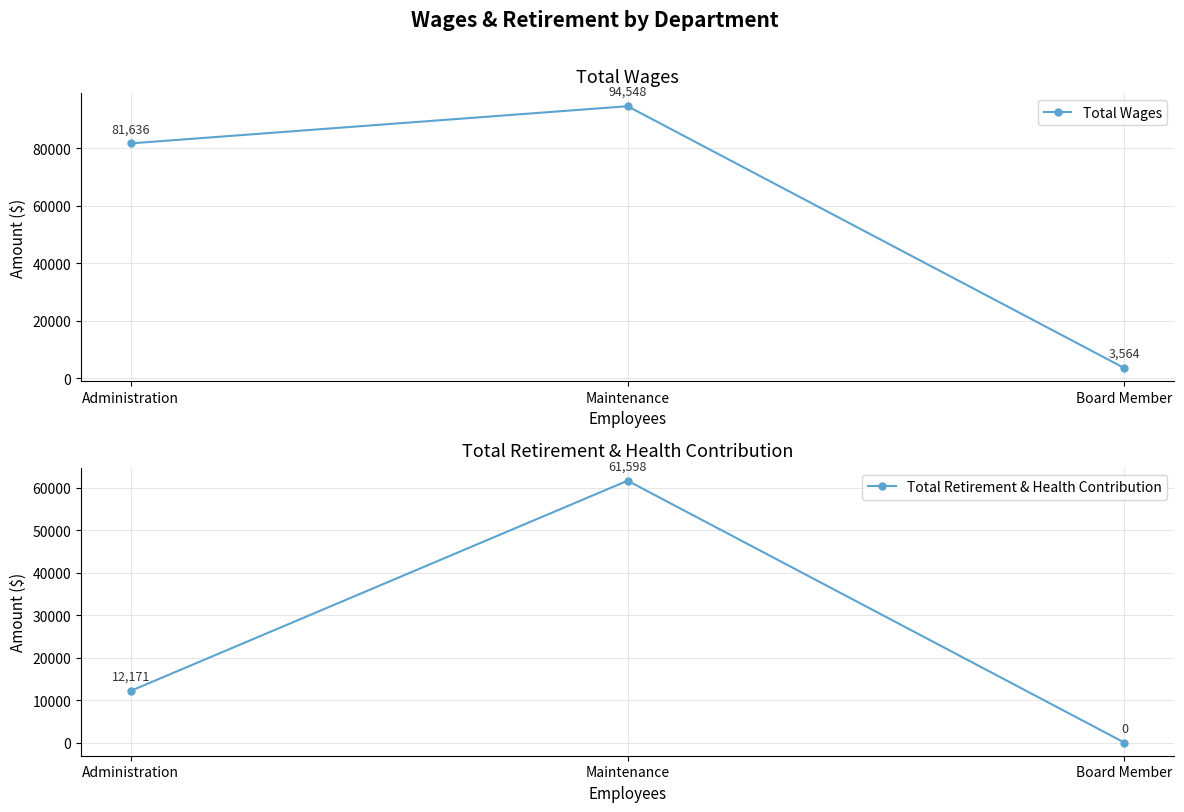

What is the spread (max minus min) of values at Administration?

69465